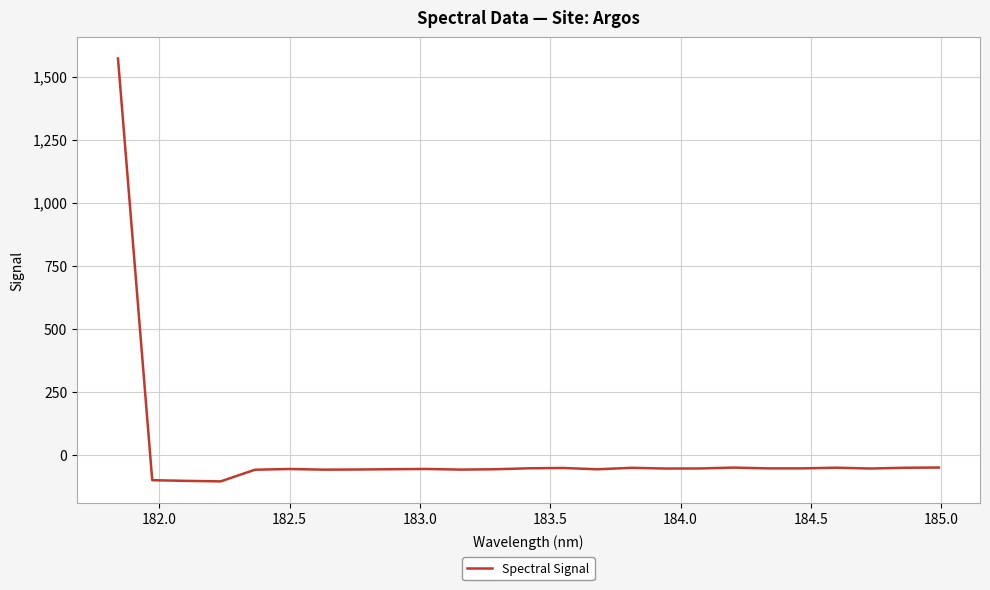

How many categories are shown in the chart?

25